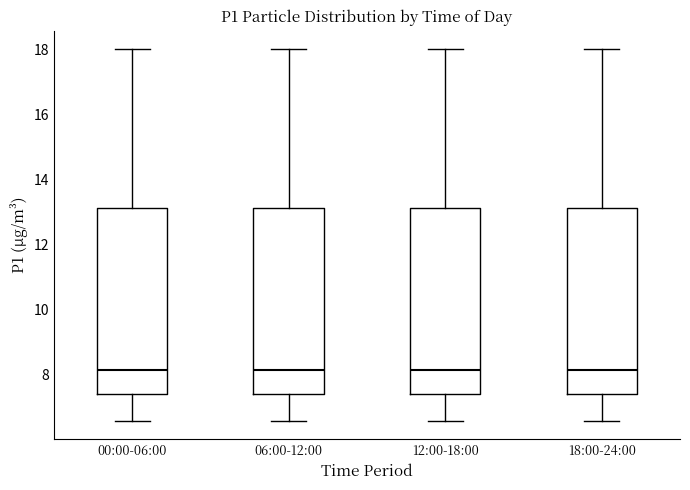

Where does the lower whisker of the box for 00:00-06:00 end on the y-axis? The values are not printed on the chart, so give them approximately, as read against the axis.

6.6